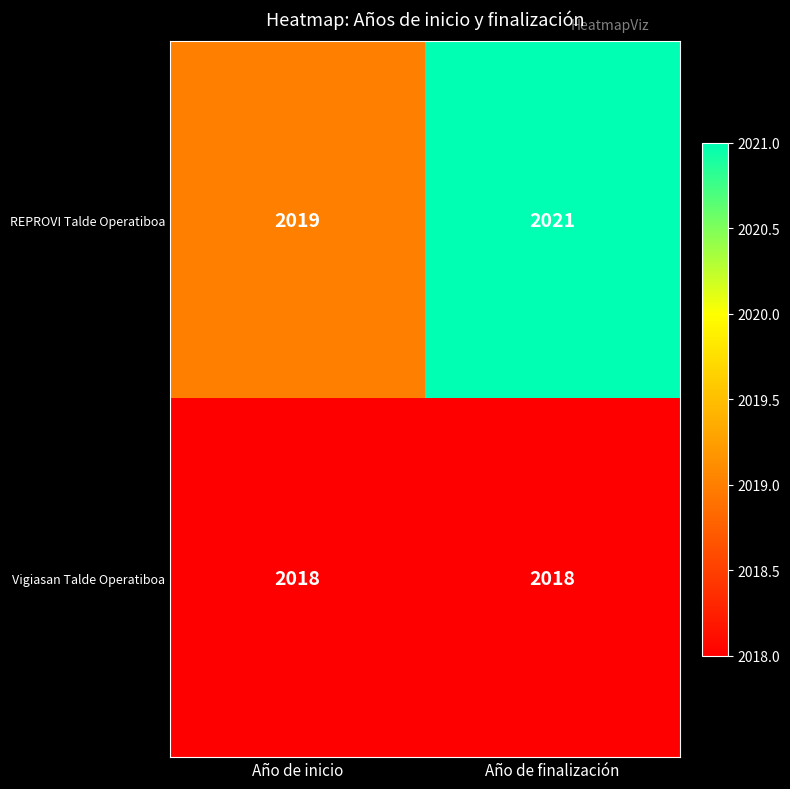

Which category has the highest value across all series?

Año de finalización